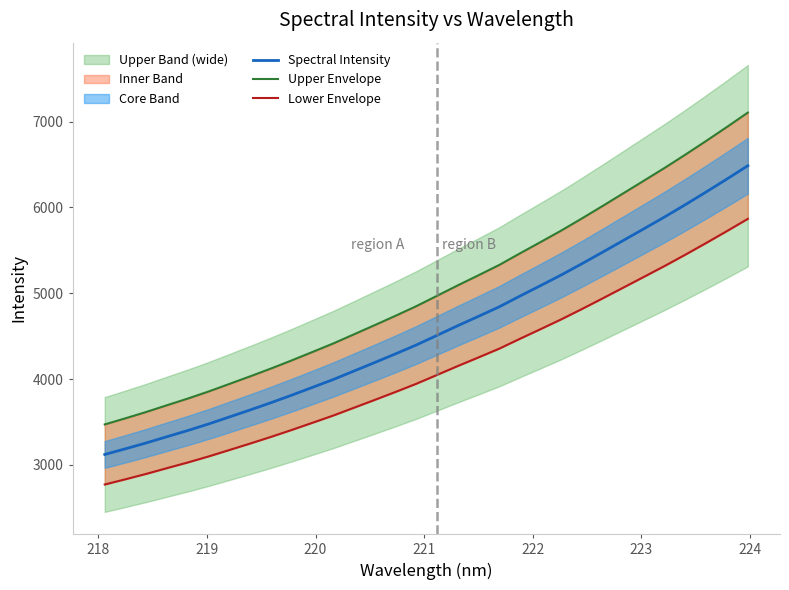

How many series are shown in this chart?

3